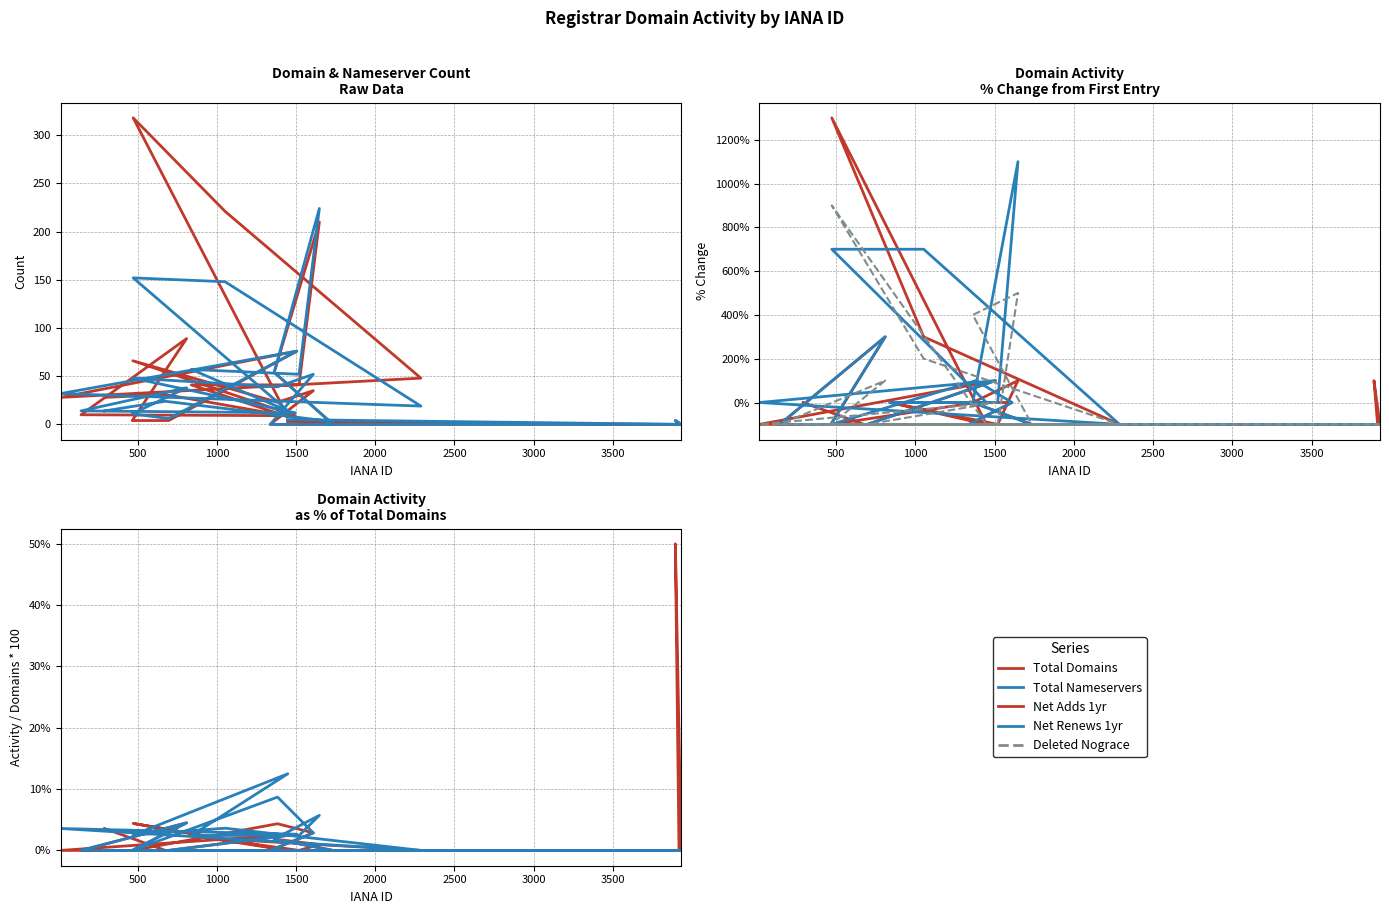

What is the smallest value displayed?

-100.0